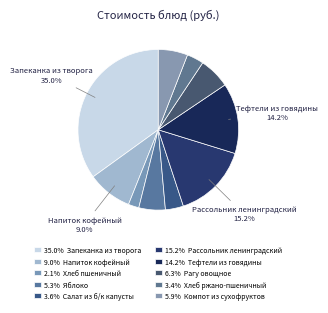

How many slices are in this pie chart?

10